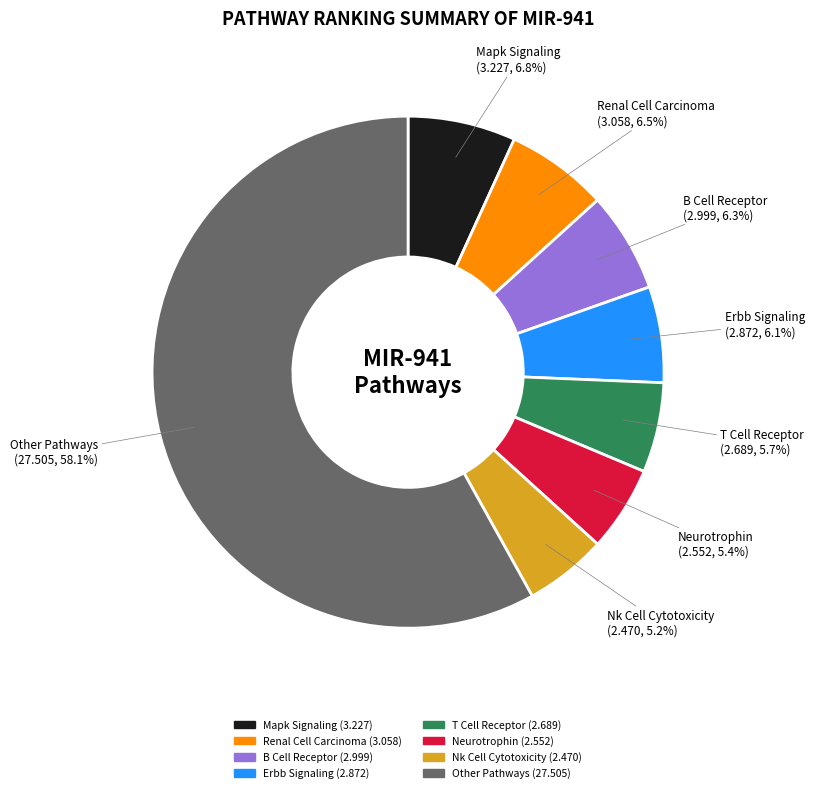

Does any single category account for the majority?

Yes